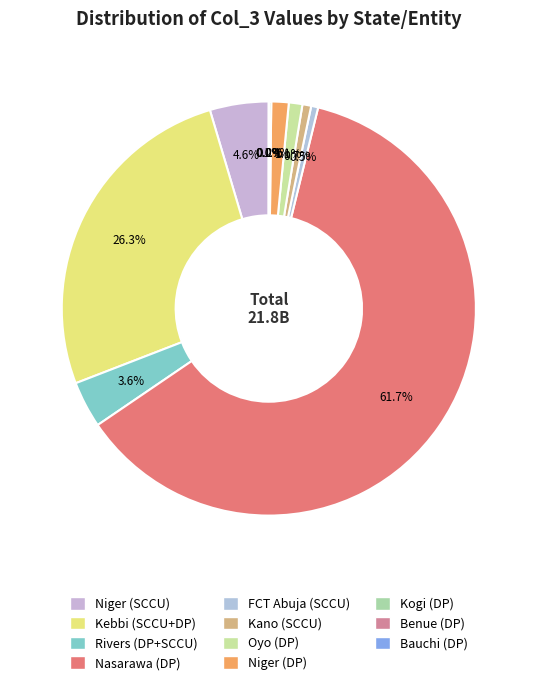

To the nearest percent, what is the difference between the Benue (DP) and Niger (DP) slice percentages?

1%